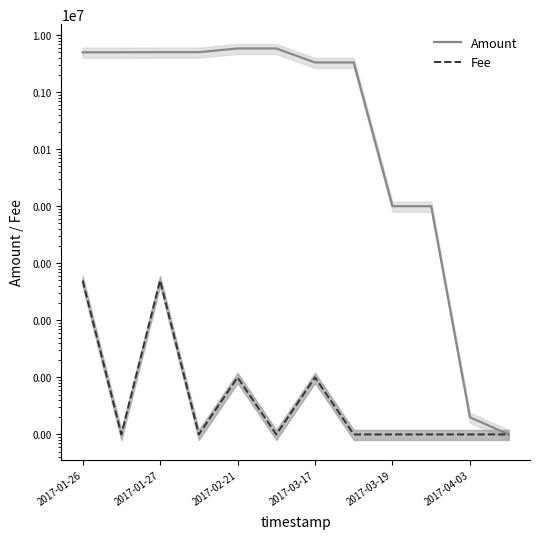

How many series are shown in this chart?

2